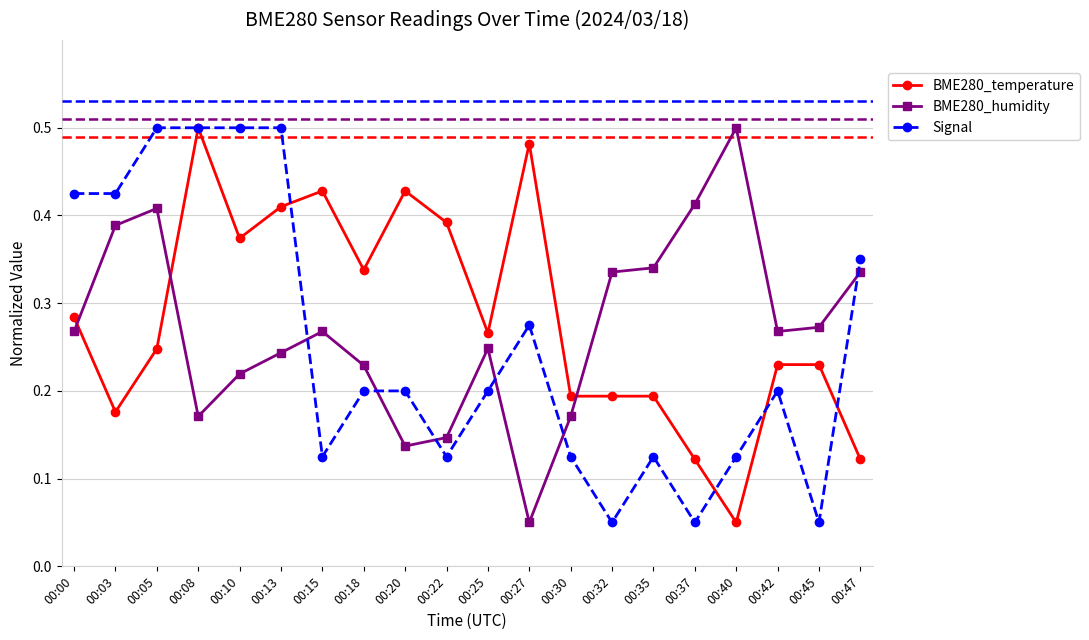

At which label does BME280_temperature reach its peak?

00:08